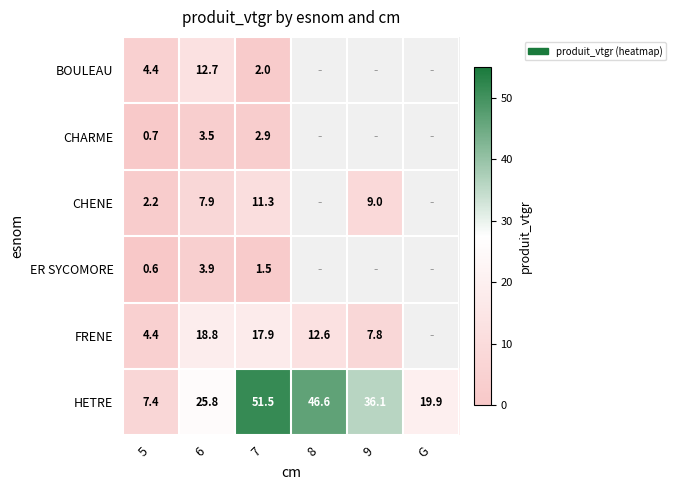

At 6, list the series in order from smallest to largest.

CHARME, ER SYCOMORE, CHENE, BOULEAU, FRENE, HETRE